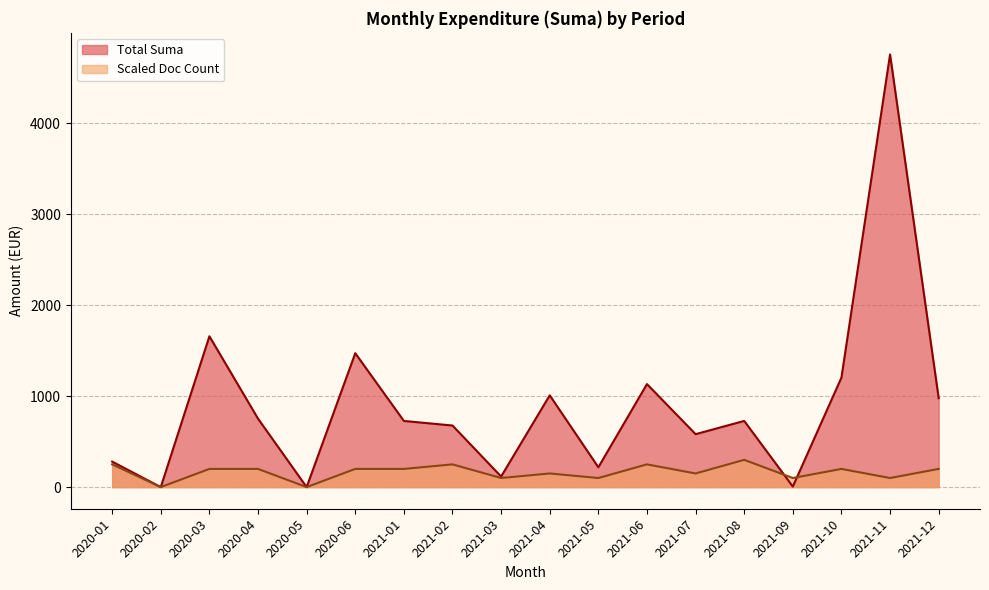

What is the spread (max minus min) of values at 2021-01?

527.5